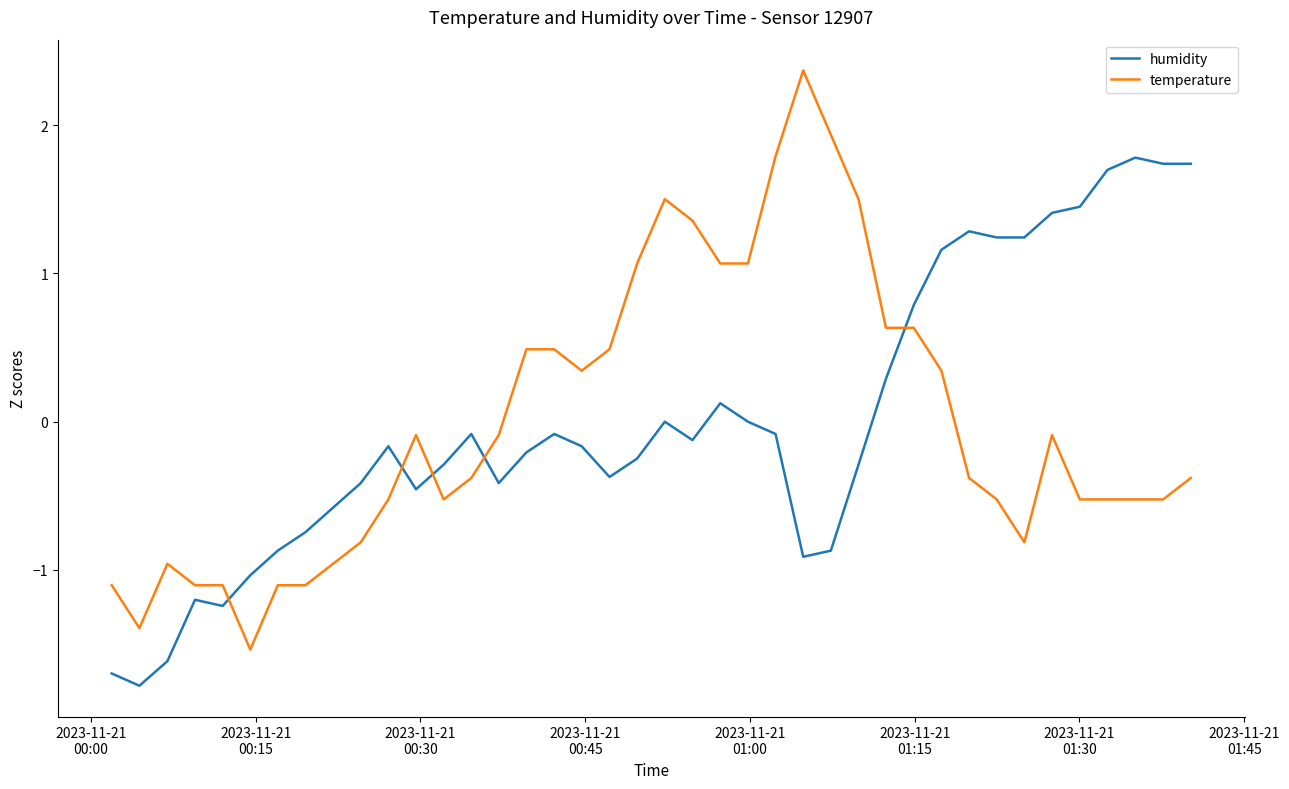

What is the difference between the maximum and minimum values in the temperature series?

3.9